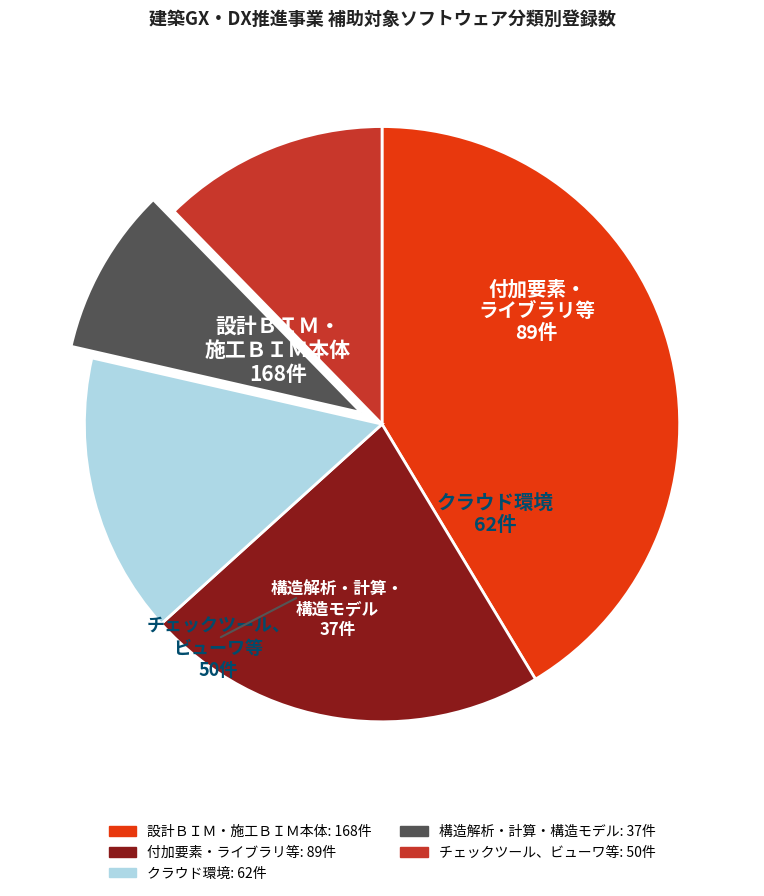

Combined, do チェックツール、ビューワ等 and 構造解析・計算・構造モデル account for over 50%?

No